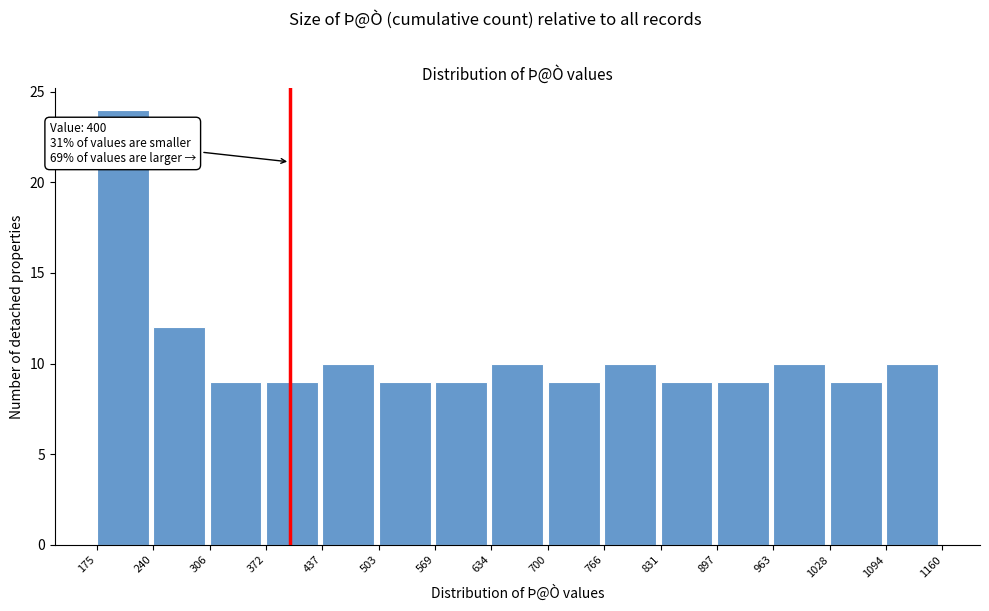

Over which range of the x-axis is the bar tallest?

175 to 240